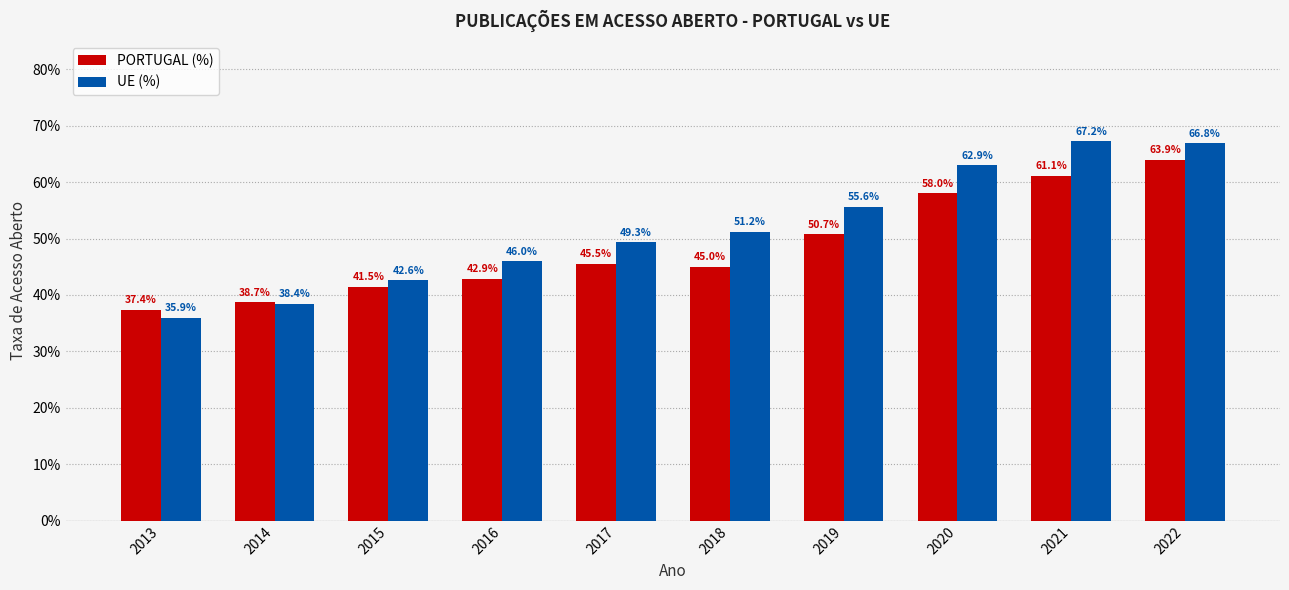

Rank the series by their maximum value, from lowest to highest.

PORTUGAL (%), UE (%)